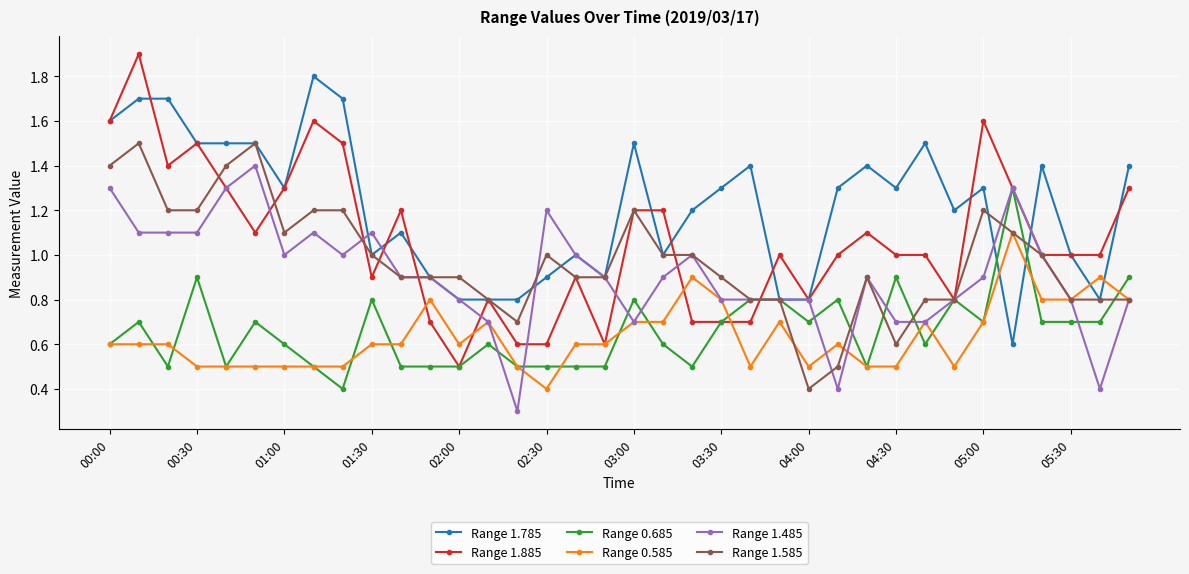

What is the value of the Range 1.485 point at the 25th from the left?

0.8